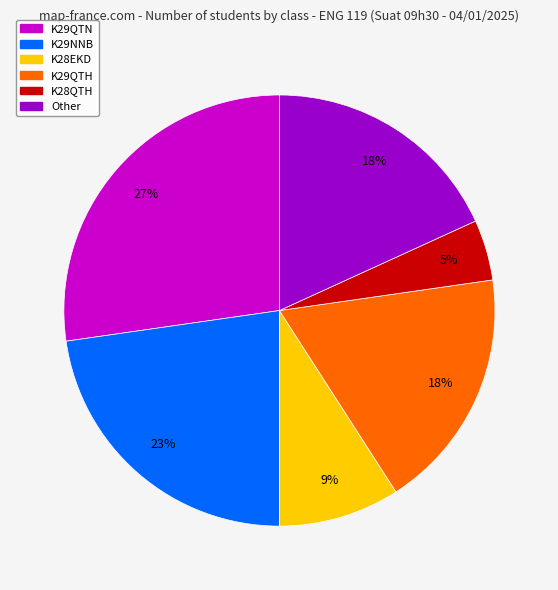

Approximately how many times larger is the value at K28EKD compared to K29NNB?

0.4